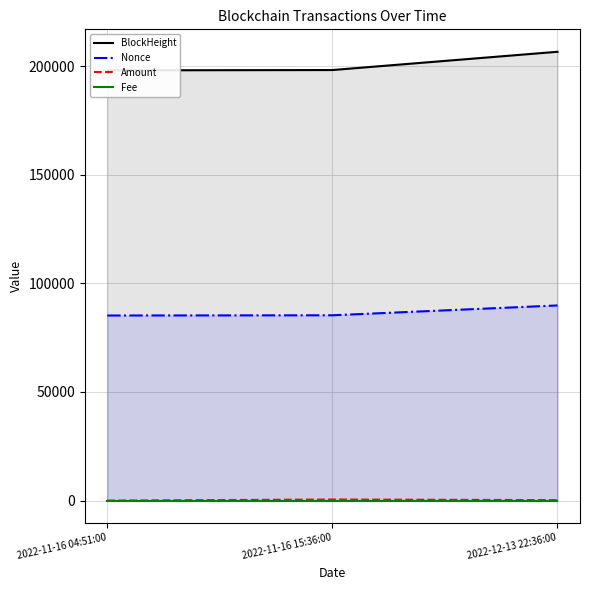

Is the value of Nonce at 2022-12-13 22:36:00 greater than the value of BlockHeight at 2022-12-13 22:36:00?

No